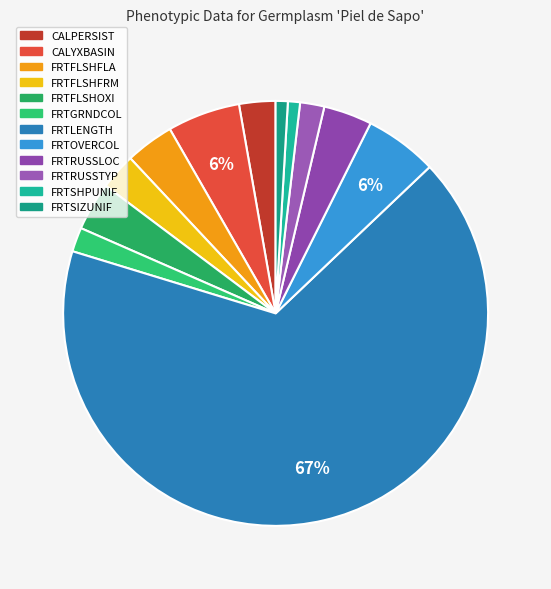

Is the sum of FRTSIZUNIF and FRTGRNDCOL greater than half?

No